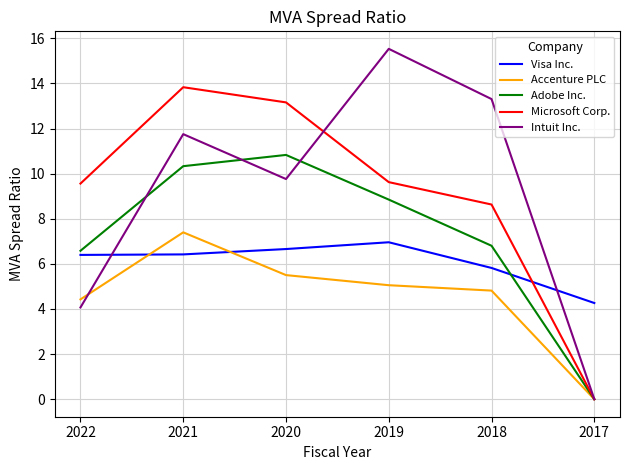

Which series changed the most between 2021 and 2017?

Microsoft Corp.